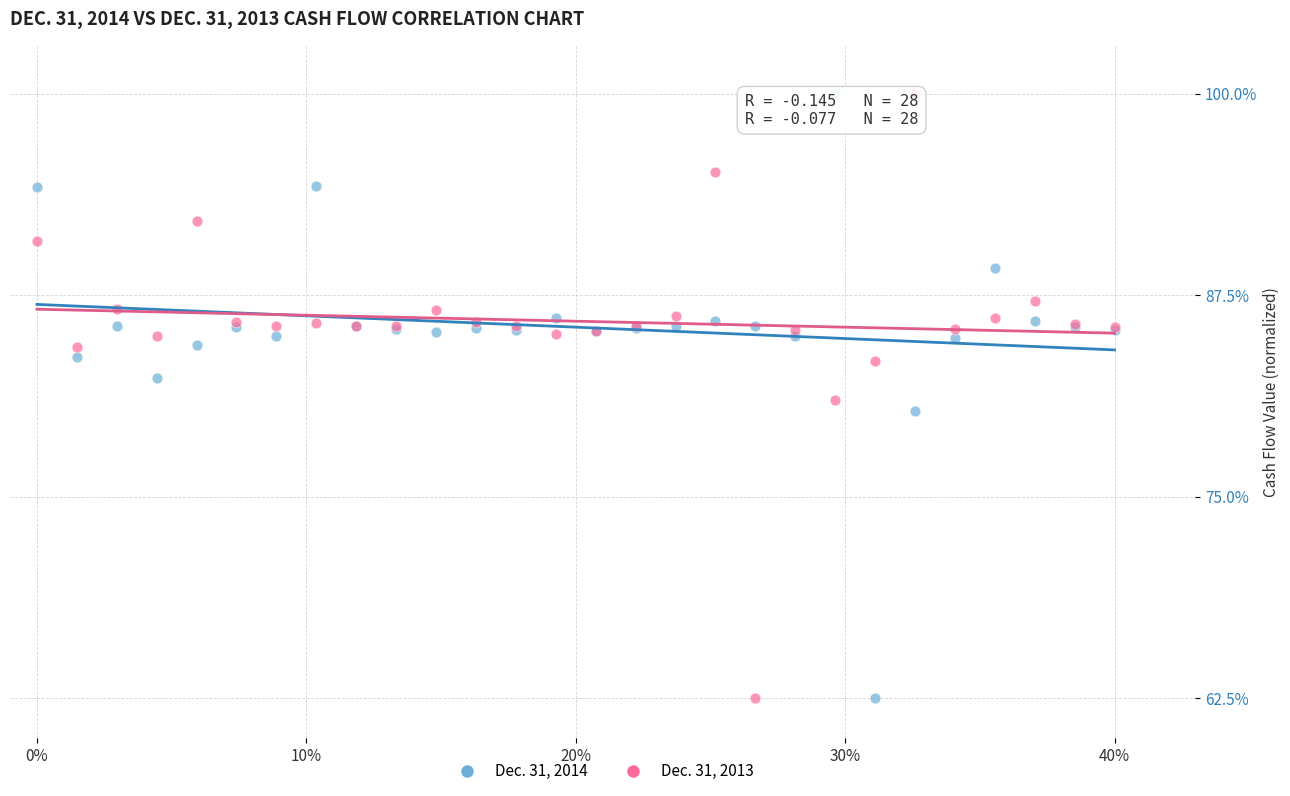

What are all the series names shown in the legend?

Dec. 31, 2014, Dec. 31, 2013